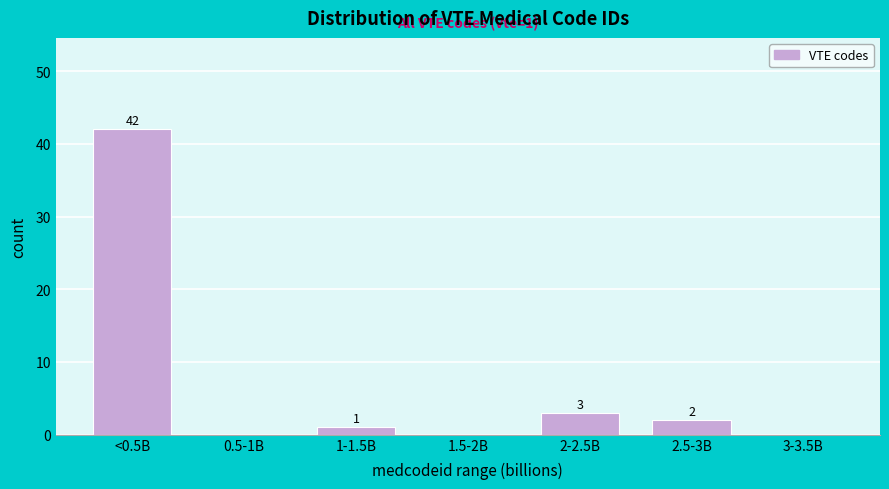

Reading left to right, list all the values displayed in this chart.

<0.5B=42	0.5-1B=0	1-1.5B=1	1.5-2B=0	2-2.5B=3	2.5-3B=2	3-3.5B=0